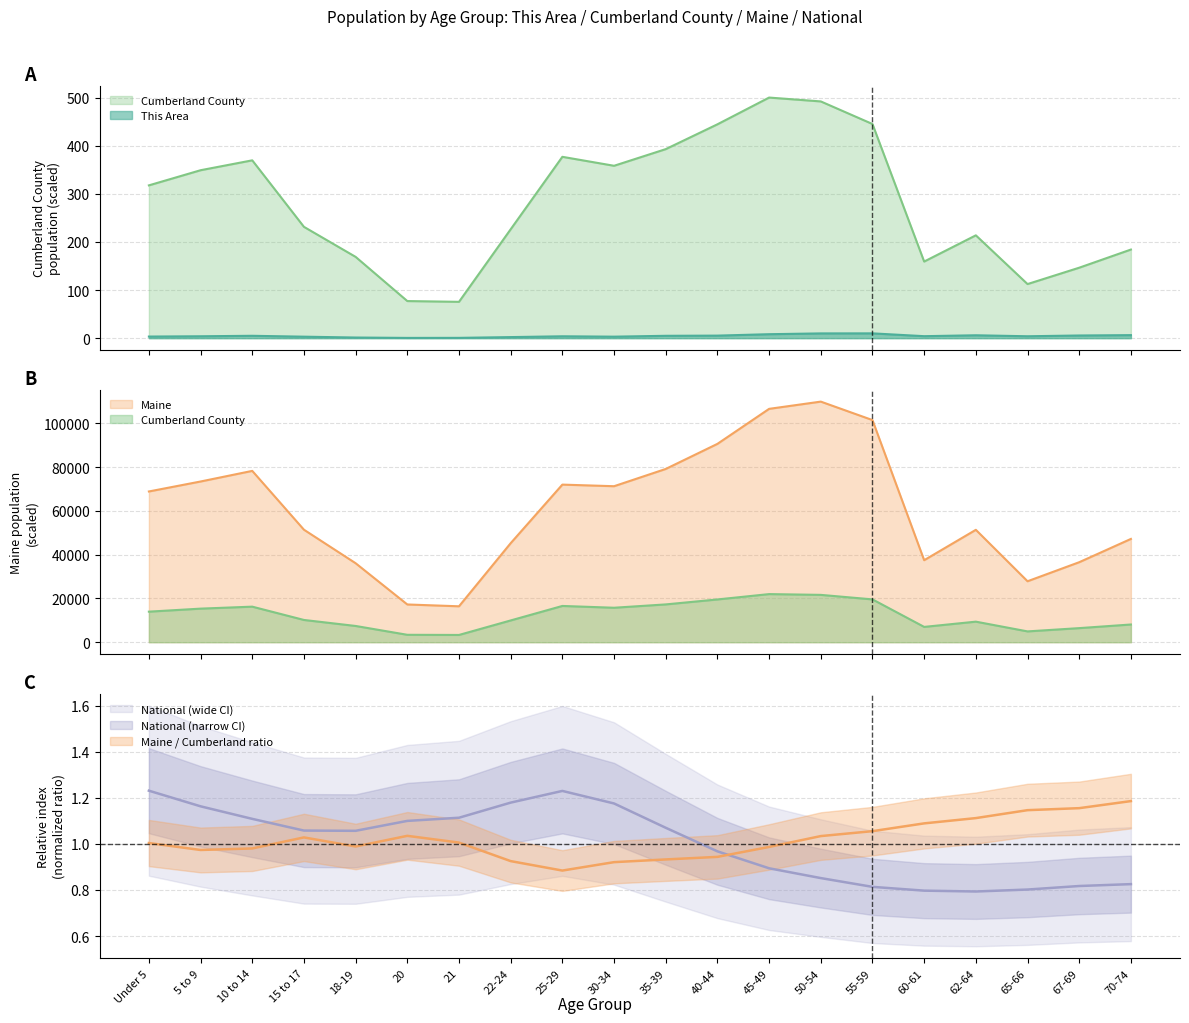

Reading left to right, transcribe all the data shown in this chart.

This Area: Under 5=3.3	5 to 9=3.9	10 to 14=4.9	15 to 17=3.1	18-19=1.3	20=0.5	21=0.6	22-24=2.2	25-29=3.9	30-34=3.1	35-39=4.9	40-44=5.3	45-49=8.2	50-54=9.9	55-59=10.0	60-61=4.1	62-64=6.0	65-66=4.0	67-69=5.6	70-74=6.3
Cumberland County: Under 5=317.5	5 to 9=349.0	10 to 14=369.5	15 to 17=231.3	18-19=168.9	20=77.1	21=75.5	22-24=226.3	25-29=376.9	30-34=358.2	35-39=392.9	40-44=444.4	45-49=500.0	50-54=492.0	55-59=445.0	60-61=159.2	62-64=213.7	65-66=112.4	67-69=146.4	70-74=184.1
Maine: Under 5=68921.0	5 to 9=73477.4	10 to 14=78332.2	15 to 17=51437.0	18-19=36112.2	20=17258.0	21=16423.3	22-24=45278.5	25-29=72054.8	30-34=71323.1	35-39=79216.5	40-44=90682.9	45-49=106691.8	50-54=110000.0	55-59=101558.4	60-61=37497.1	62-64=51390.4	65-66=27873.8	67-69=36580.1	70-74=47226.6